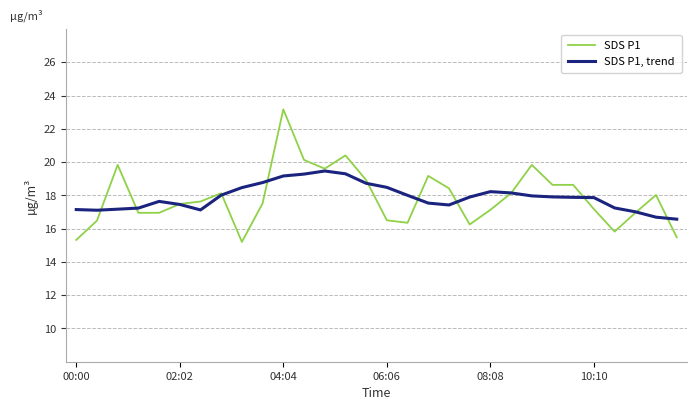

Which series has the largest range (max minus min)?

SDS P1